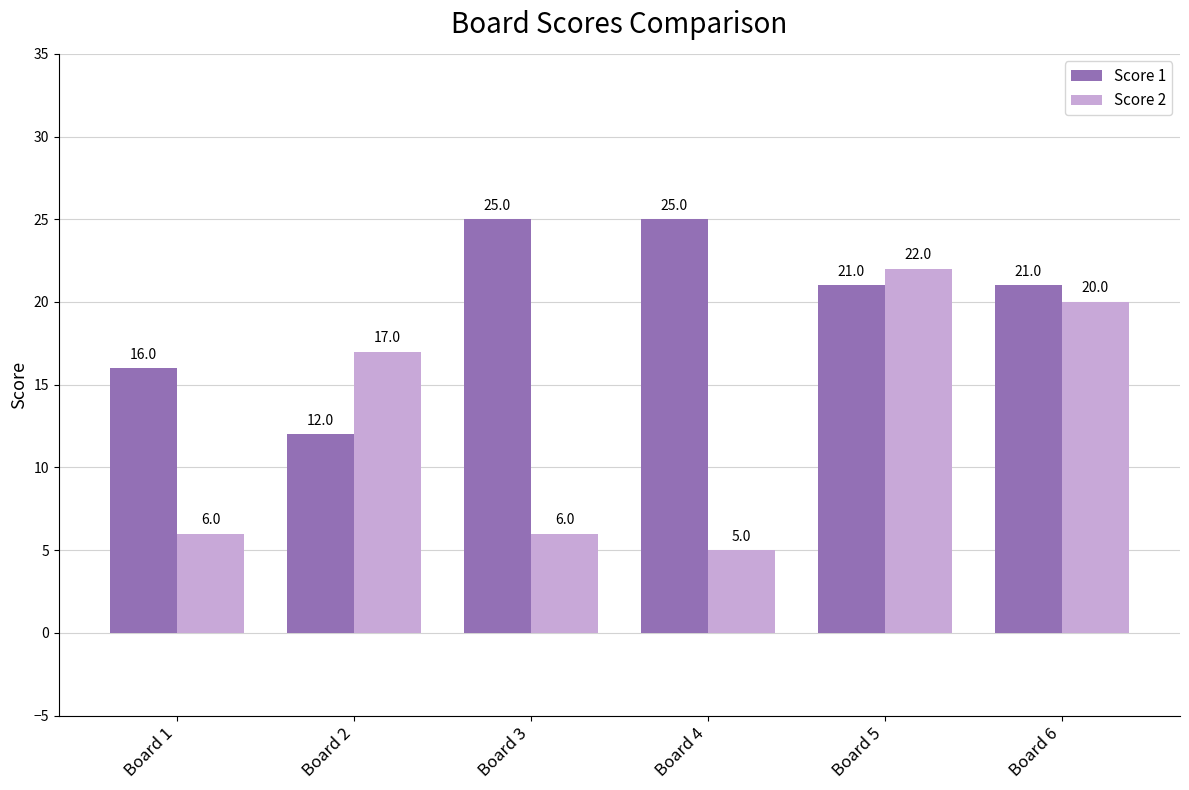

What value does the Score 1 series have at Board 3?

25